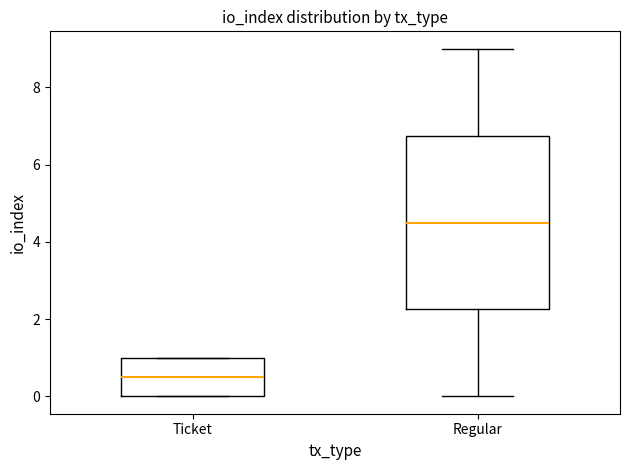

Which box is the tallest, from its lower edge to its upper edge?

Regular